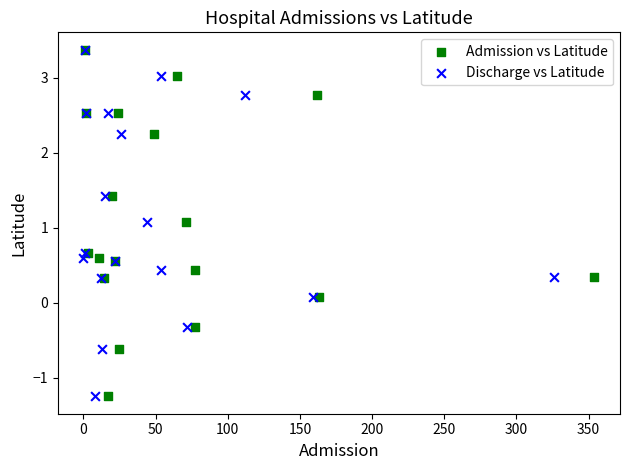

What are all the series names shown in the legend?

Admission vs Latitude, Discharge vs Latitude